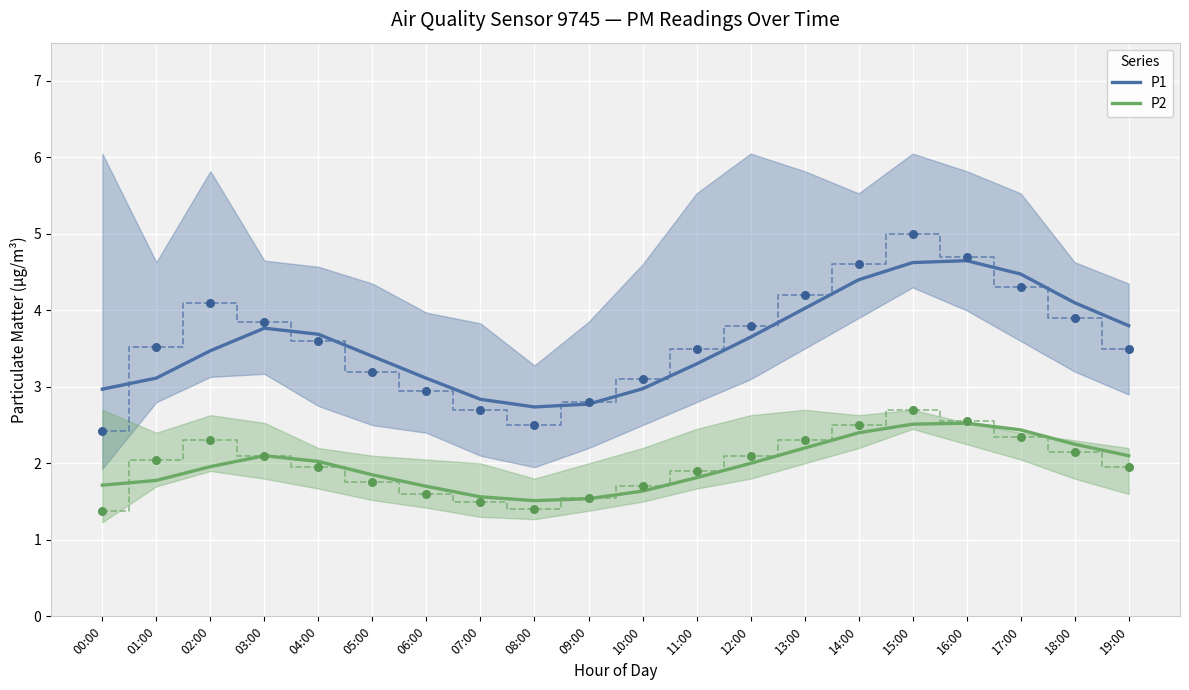

Which series has the largest total across all categories?

P1